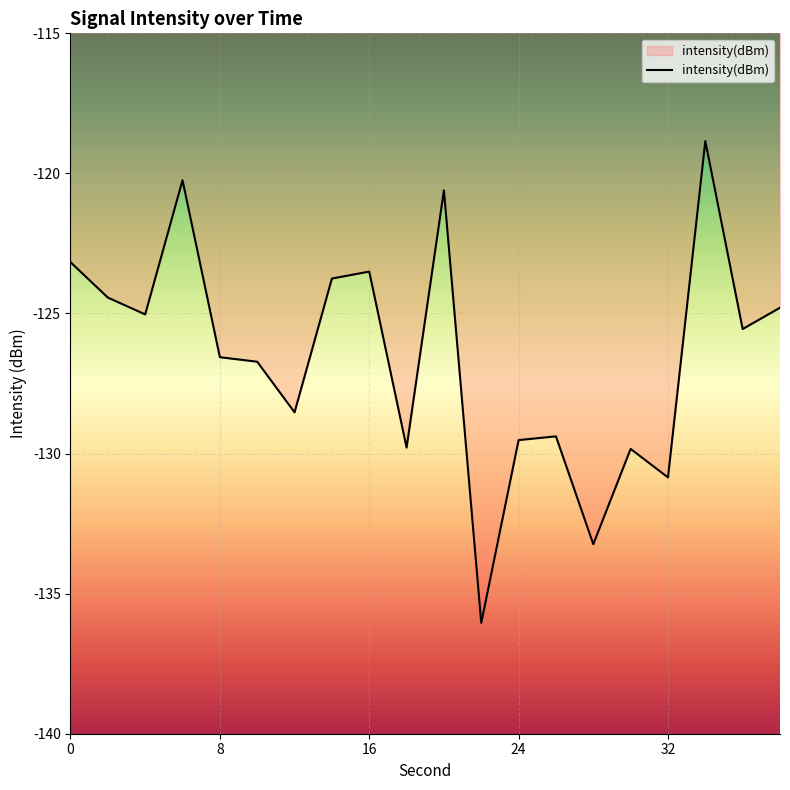

What is the minimum value shown in the chart?

-136.0